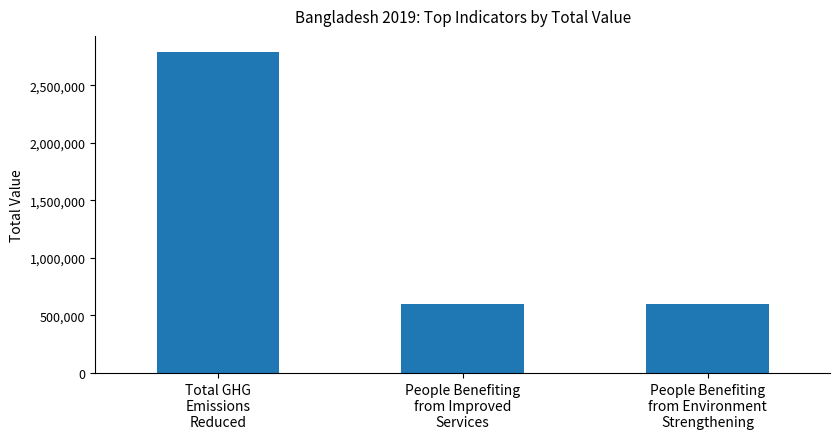

Count the number of data series in this chart.

1